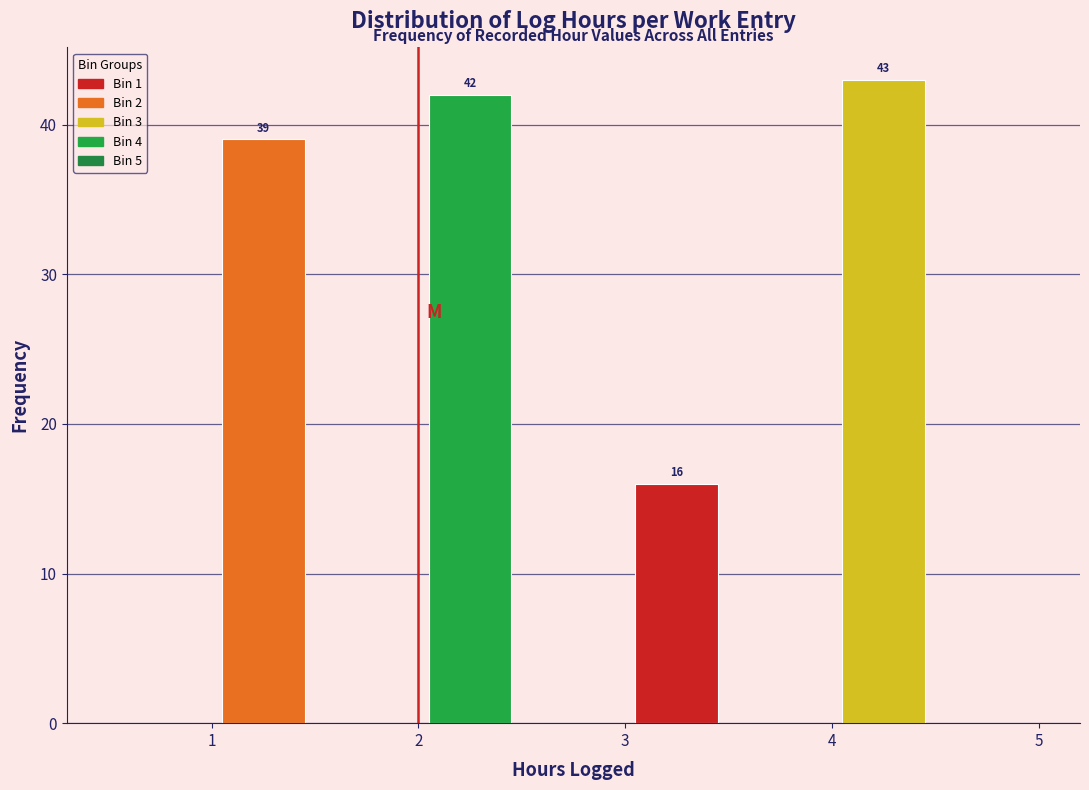

Over which range of the x-axis is the bar tallest?

4.0 to 4.5